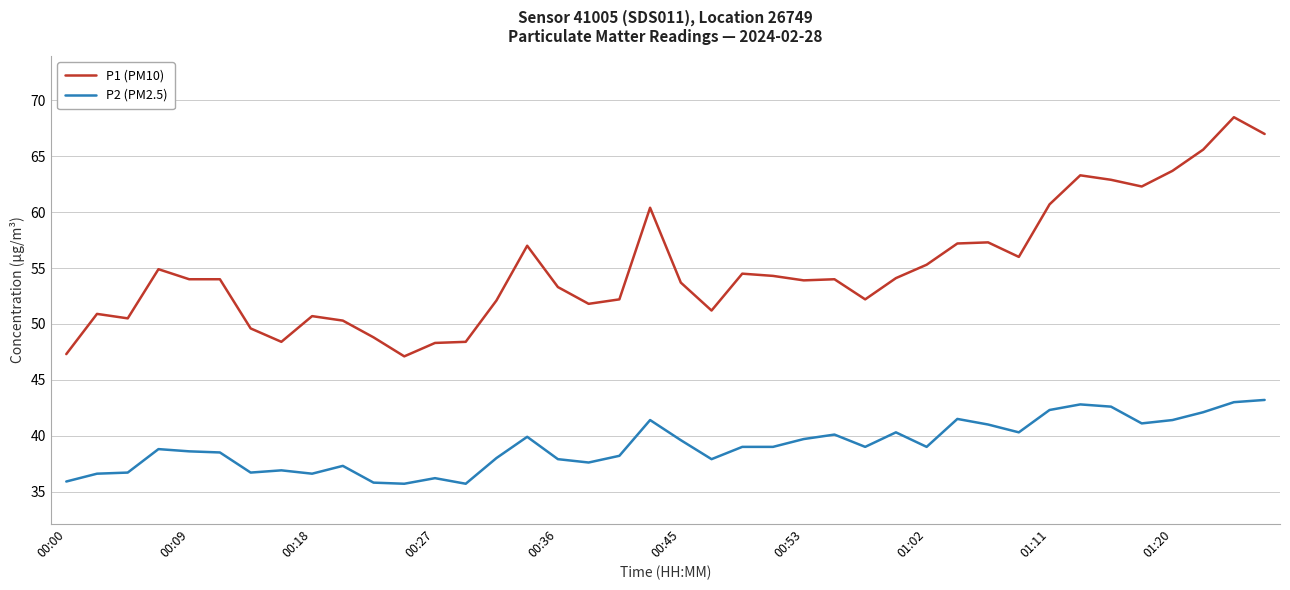

Which series has the widest spread of values?

P1 (PM10)